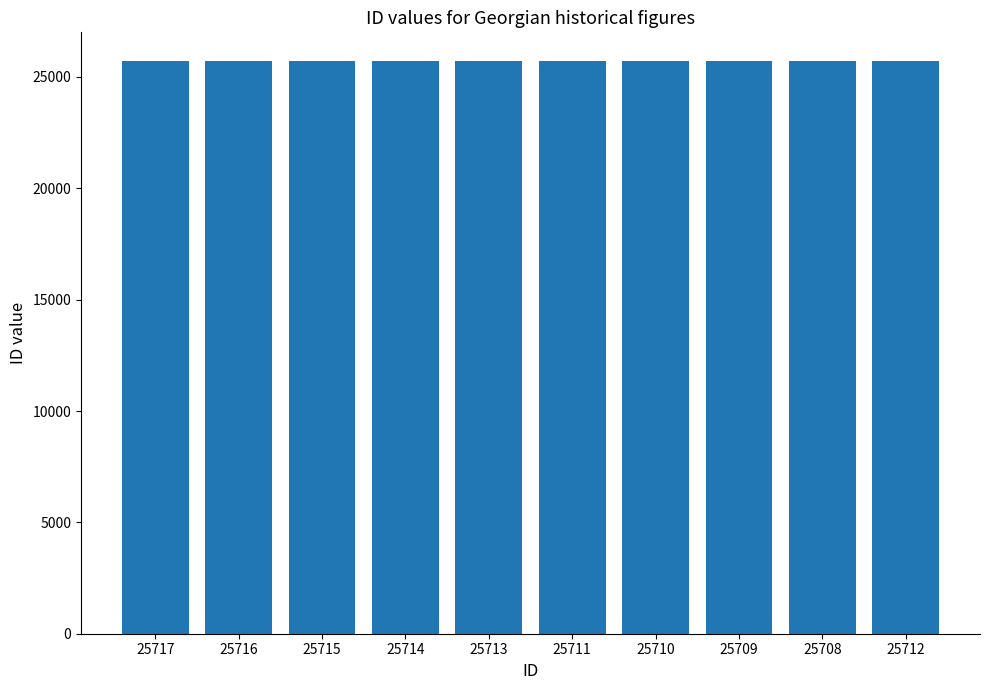

The chart shows a value of 25716 at 25716. True or false?

True